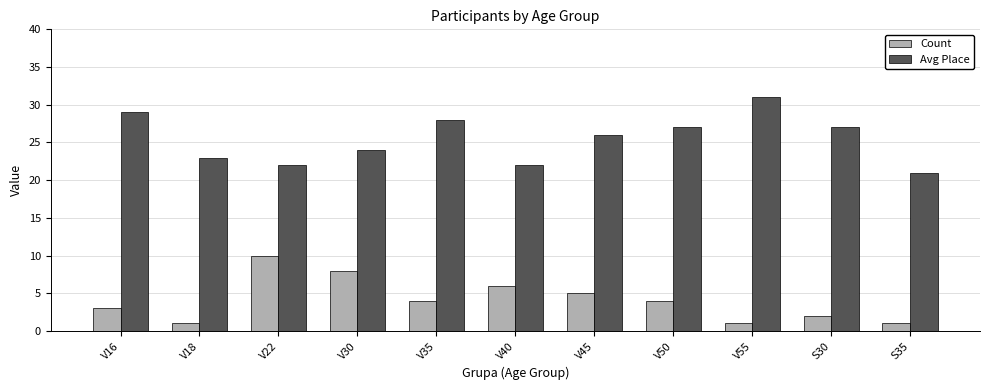

What is the difference between the Count values at V40 and V18?

5